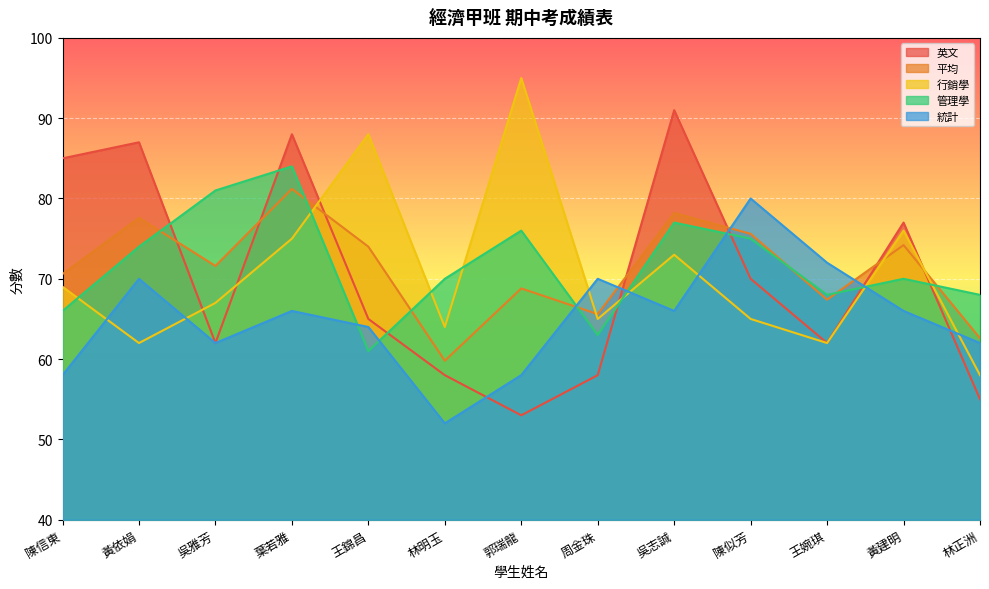

In 行銷學, how many points are higher than both neighbors (excluding endpoints)?

4